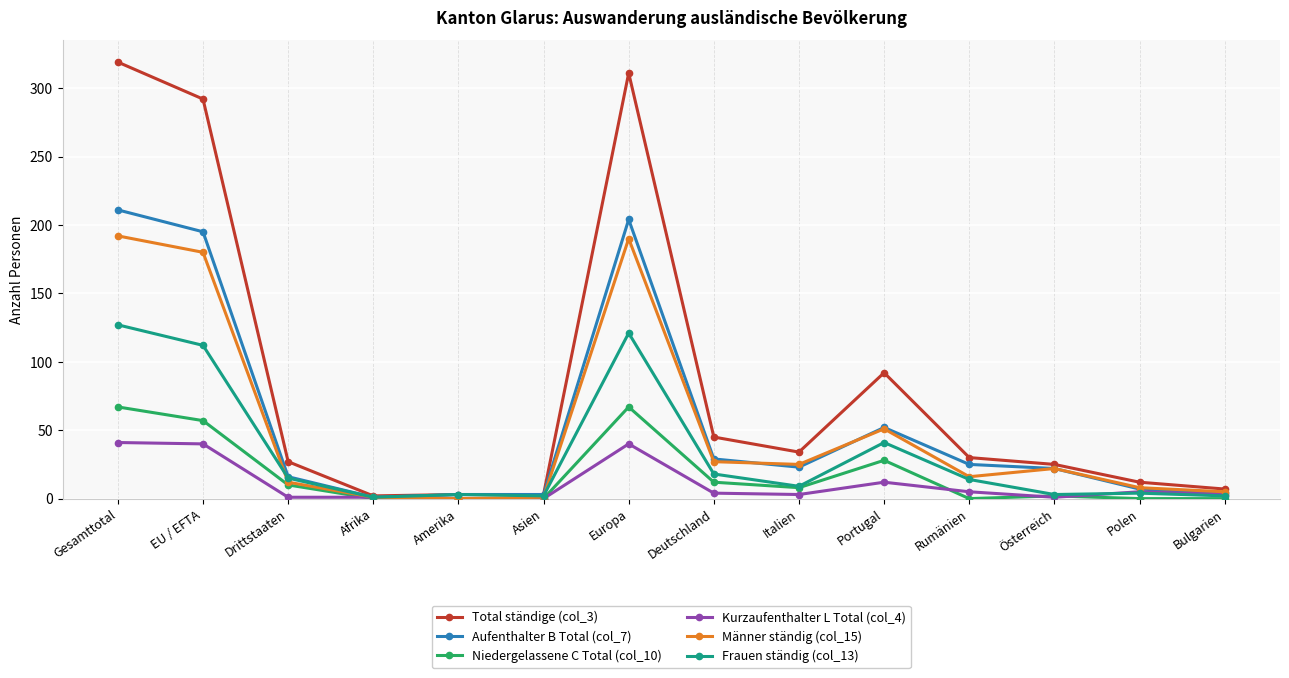

What is the label of the 3rd point from the left?

Drittstaaten